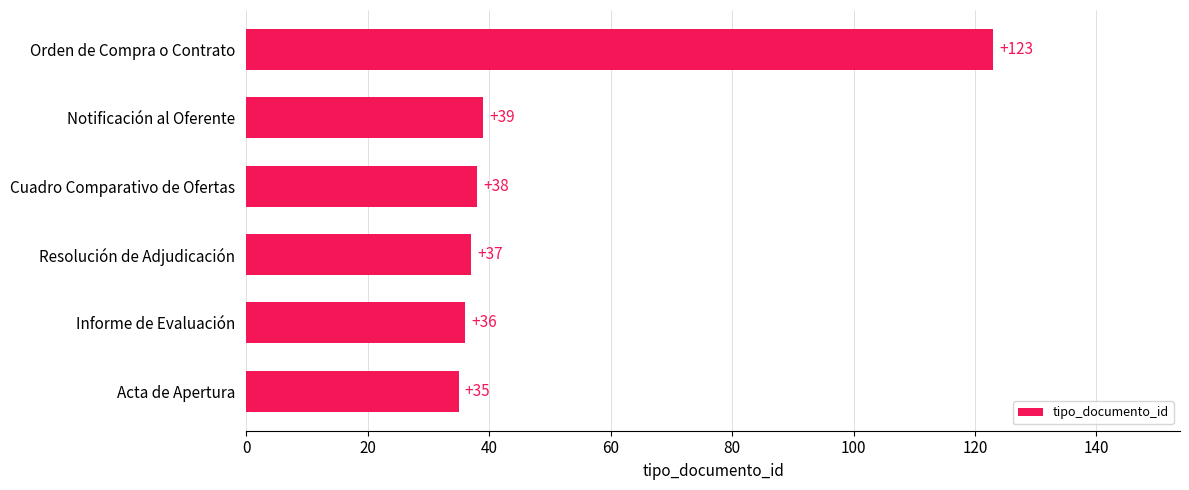

How many categories are shown in the chart?

6